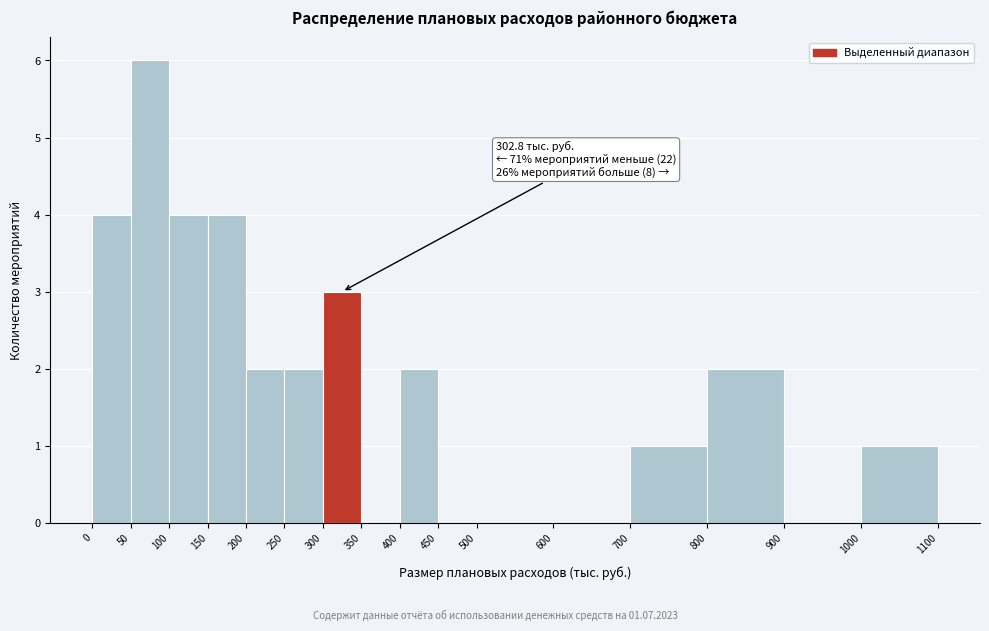

Which range on the x-axis has the tallest bar?

50 to 100